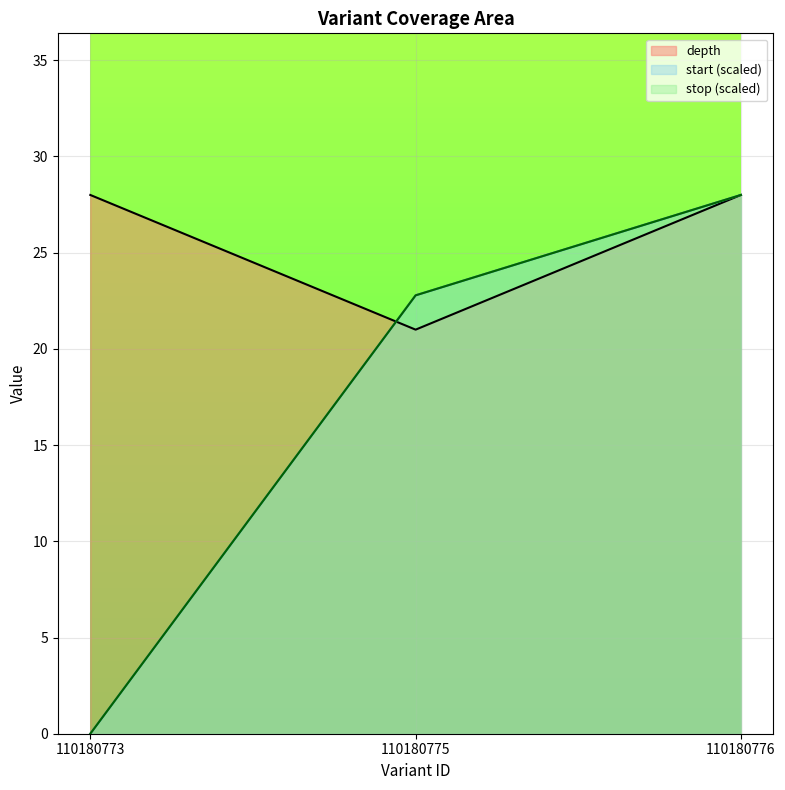

Reading left to right, transcribe all the data shown in this chart.

depth: 28.0	21.0	28.0
start: 0.0	22.8	28.0
stop: 0.0	22.8	28.0